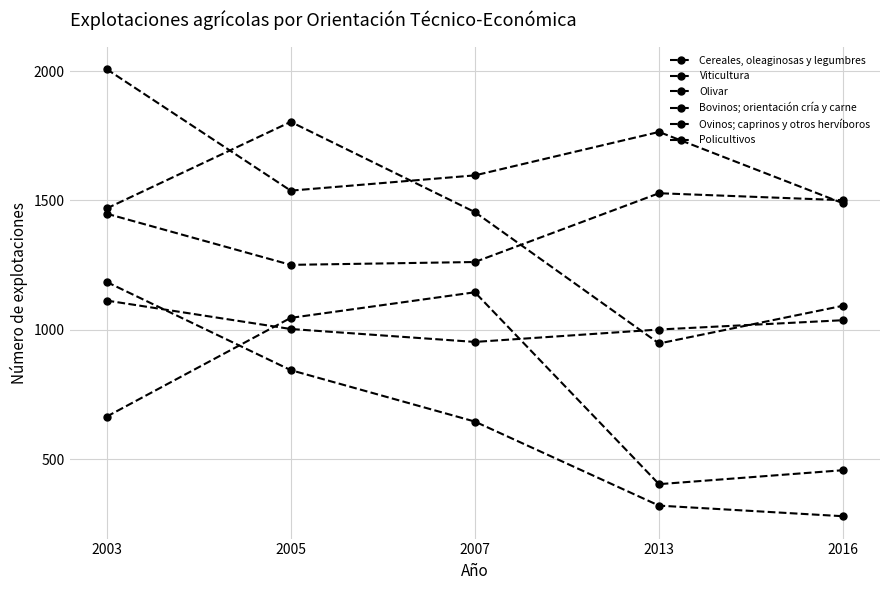

True or false: Ovinos; caprinos y otros hervíboros has more than 1 points higher than both neighbors.

False